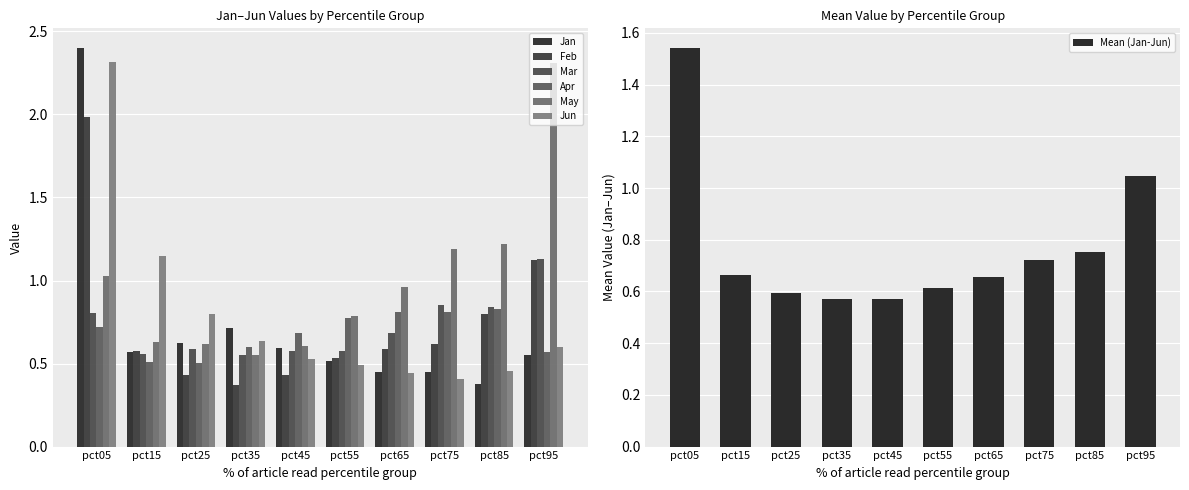

What is the average value of the Mar series?

0.7